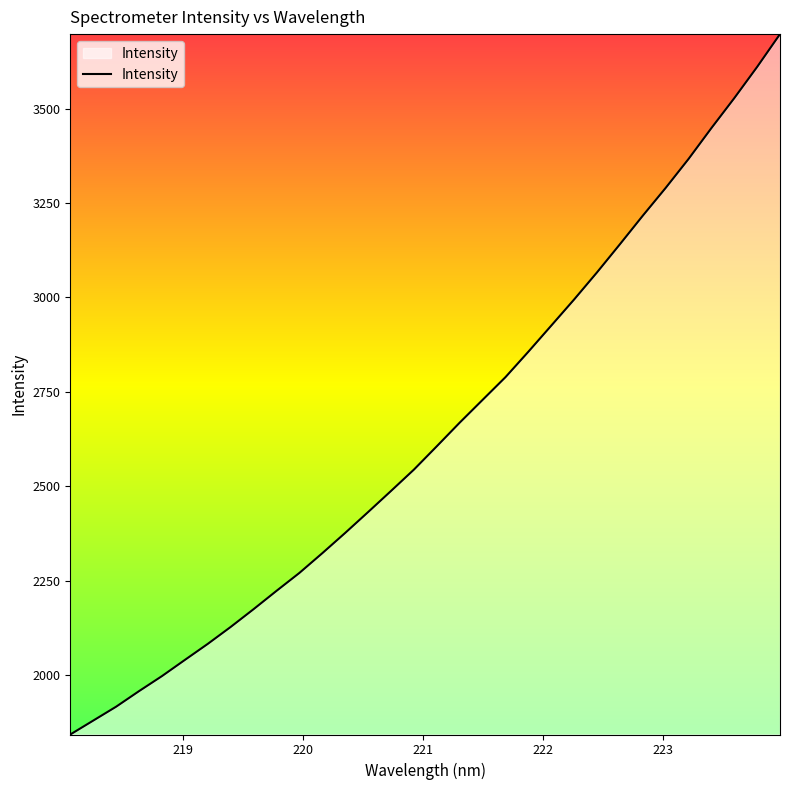

How many lines are shown in the chart?

1